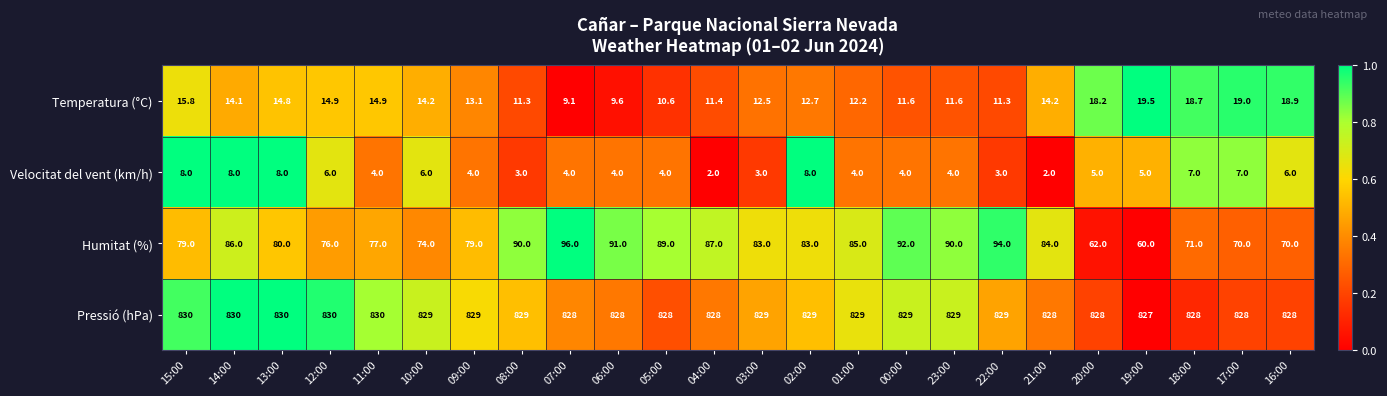

Rank the series at 11:00 from lowest to highest value.

Velocitat del vent (km/h), Temperatura (°C), Humitat (%), Pressió (hPa)